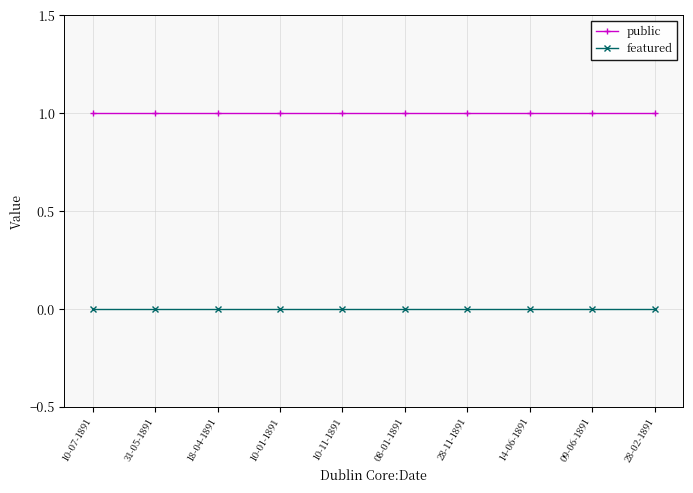

Is the value of featured at 10-07-1891 greater than the value of public at 28-11-1891?

No